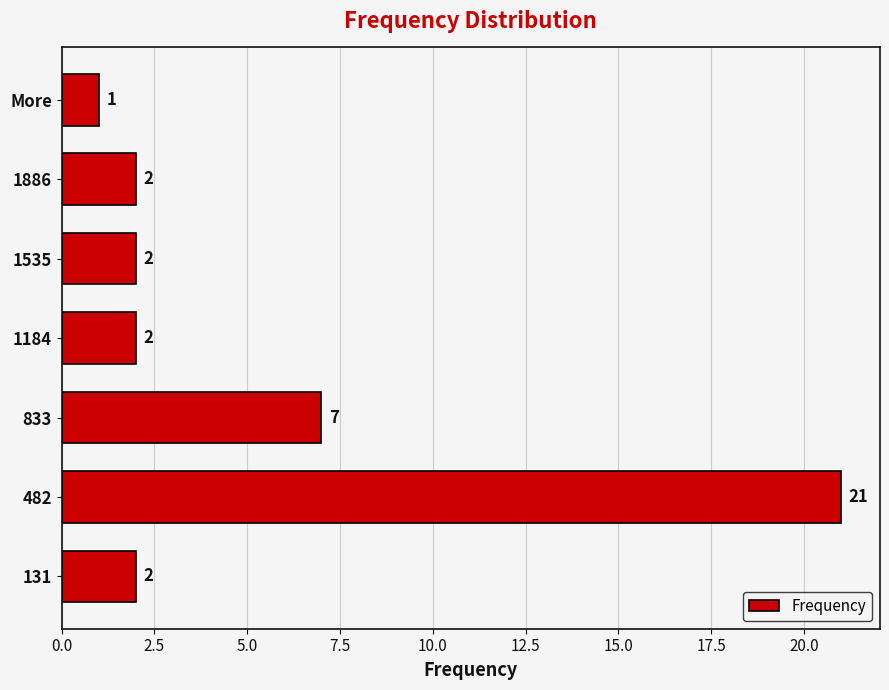

The value at 1886 is 2. True or false?

True